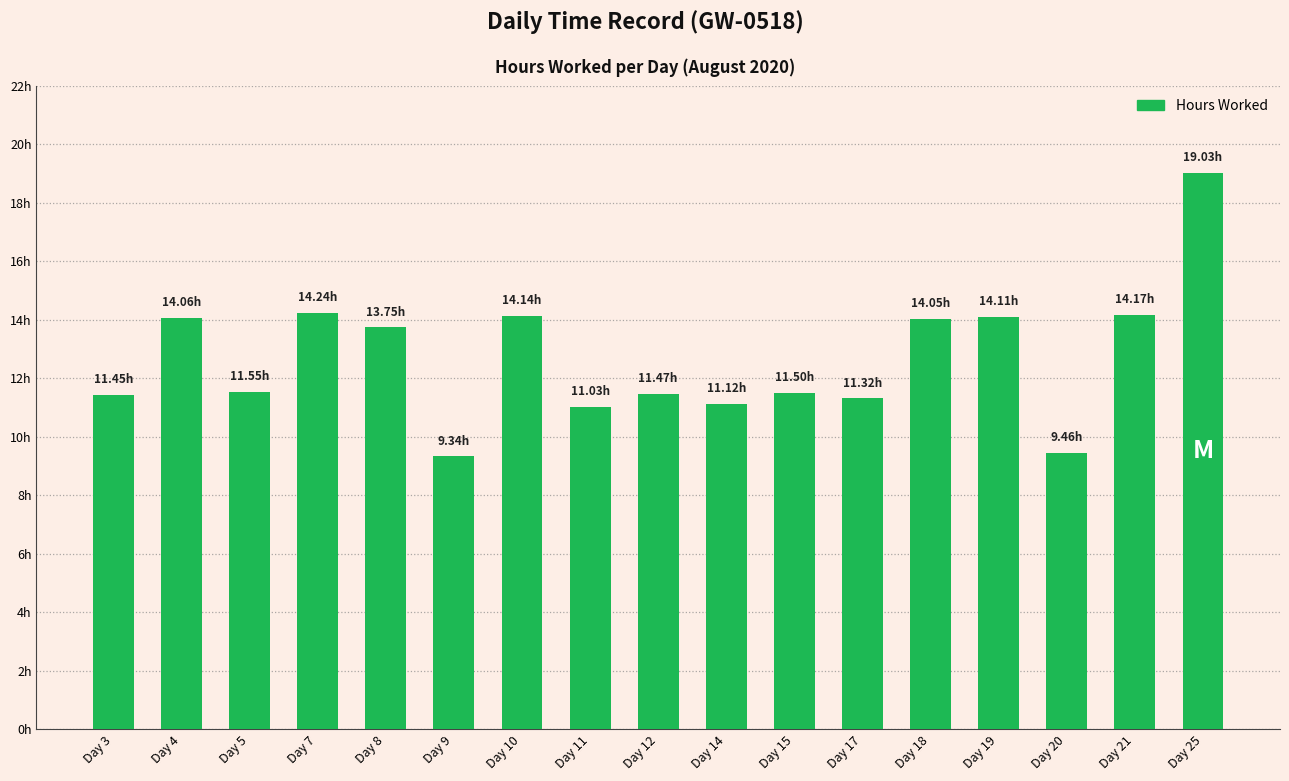

Which has a higher value, Day 3 or Day 10?

Day 10